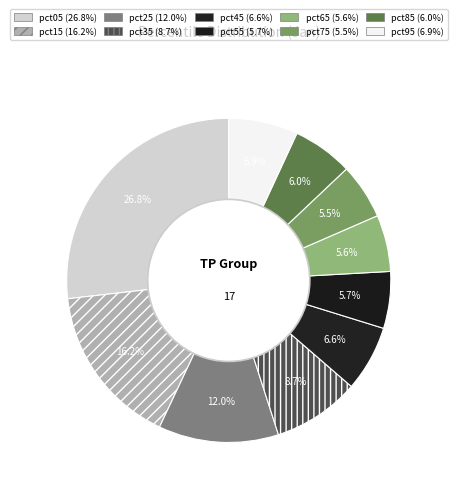

True or false: pct25 accounts for 27% of the total.

False